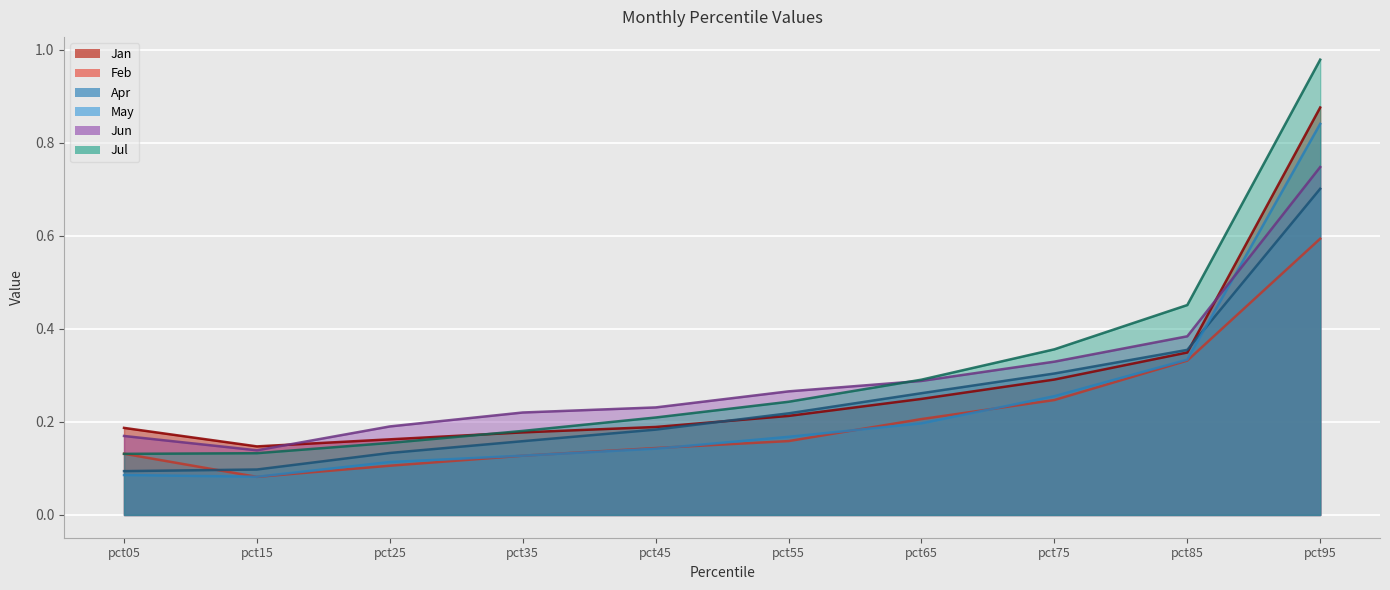

List the series in order of their peak value, lowest first.

Feb, Apr, Jun, May, Jan, Jul